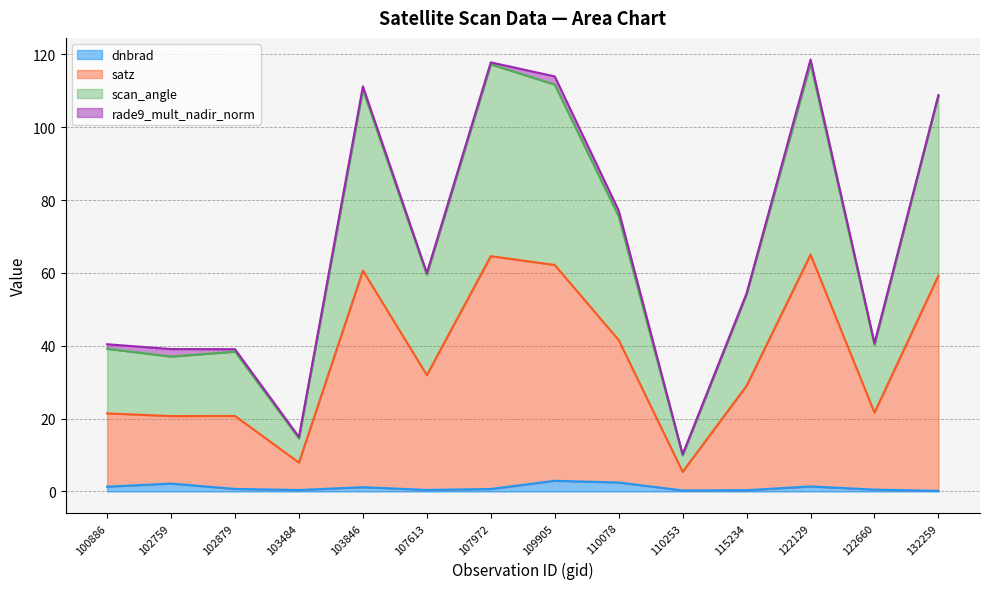

What is the value of the dnbrad point at the 13th from the left?

0.5